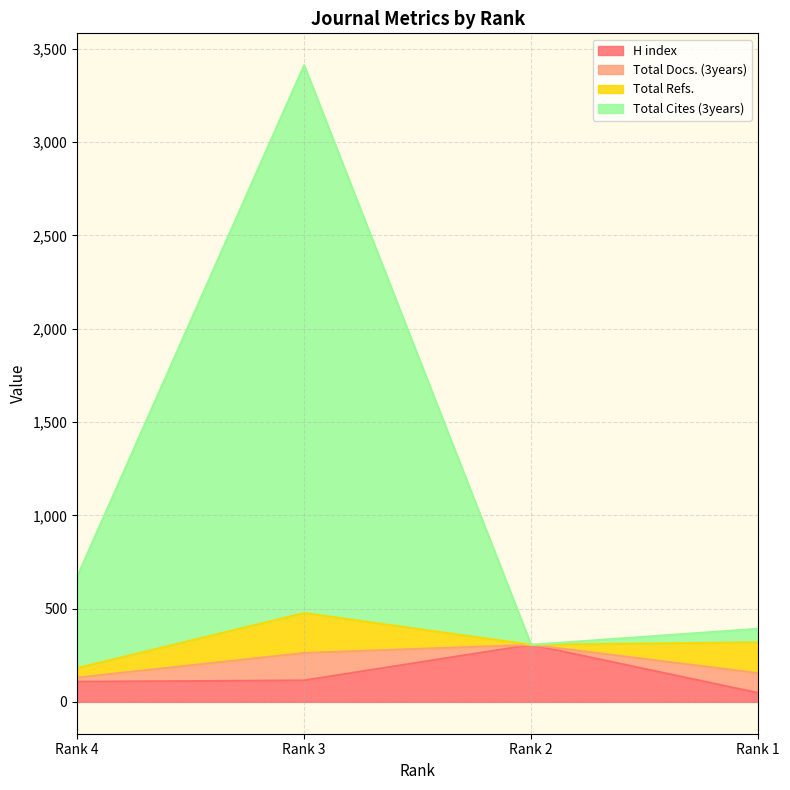

How many data points in Total Cites (3years) are less than 671?

2